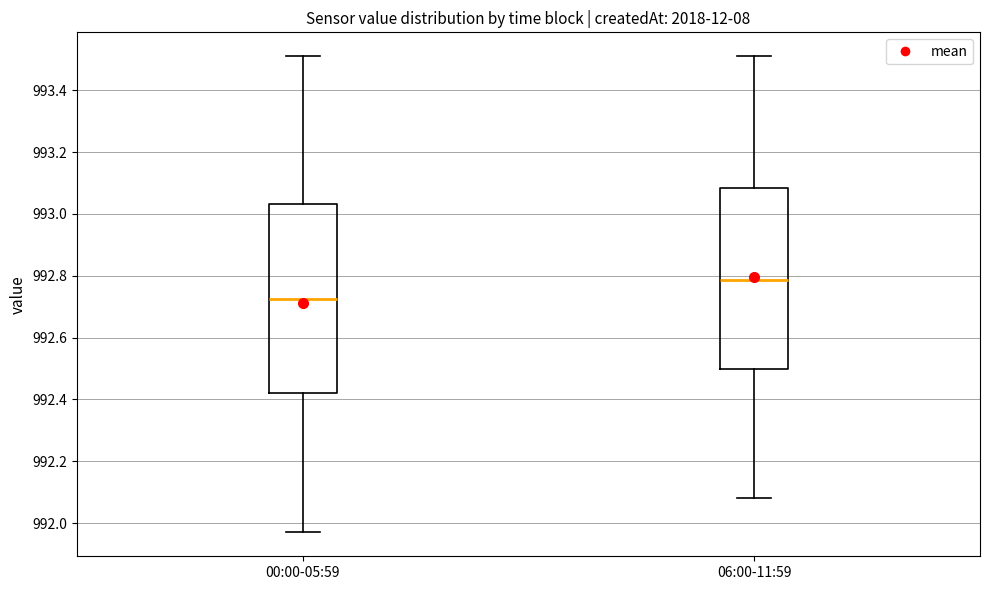

Which box has the highest median line?

06:00-11:59